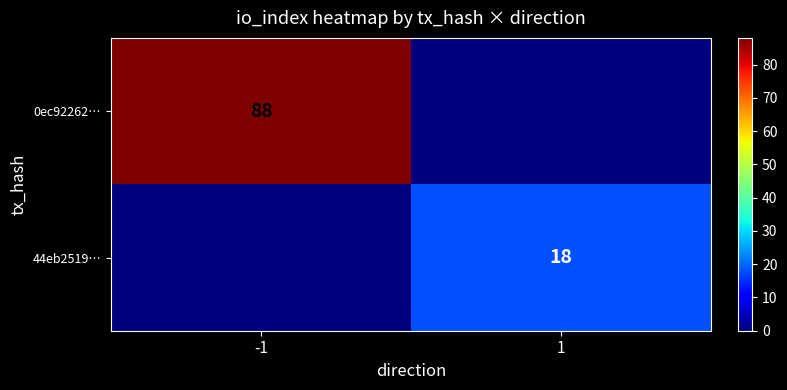

The 44eb2519… series shows 18 at 1. True or false?

True